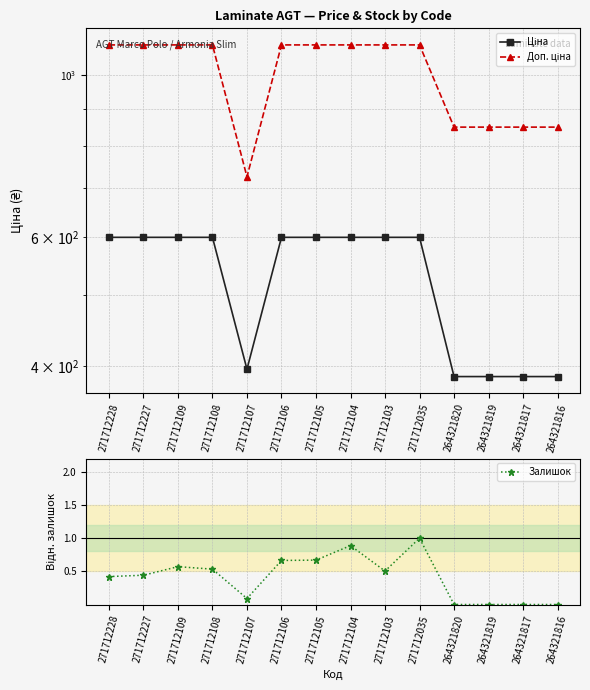

List the series in order of their peak value, lowest first.

Залишок, Ціна, Доп. ціна